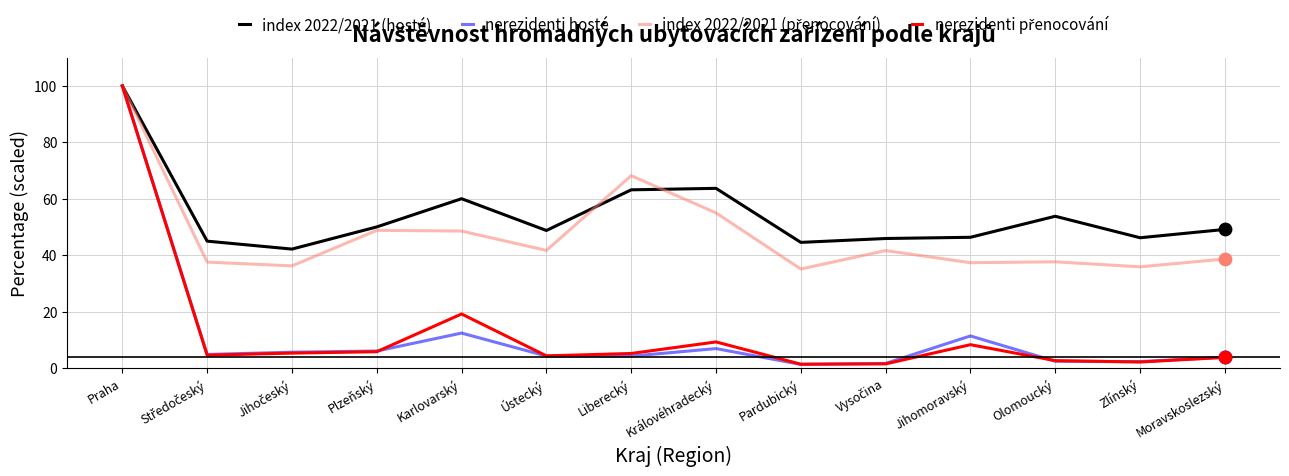

What is the difference between the highest and lowest values at Královéhradecký?

56.7